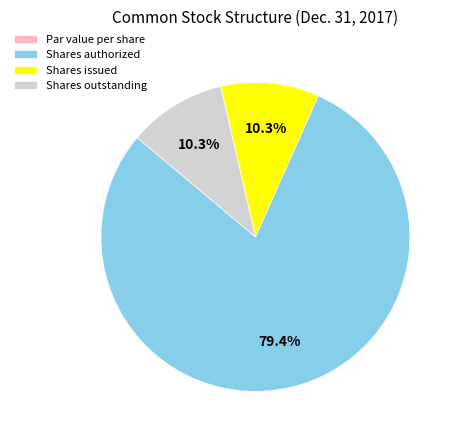

Combined, what portion of the pie is Shares outstanding and Shares authorized?

89.7%